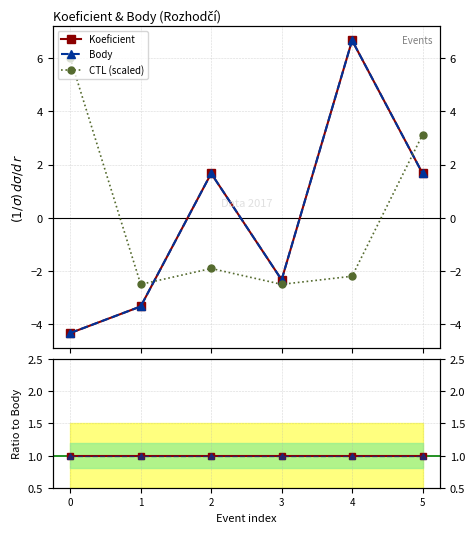

At how many categories does at least one series exceed 2?

3